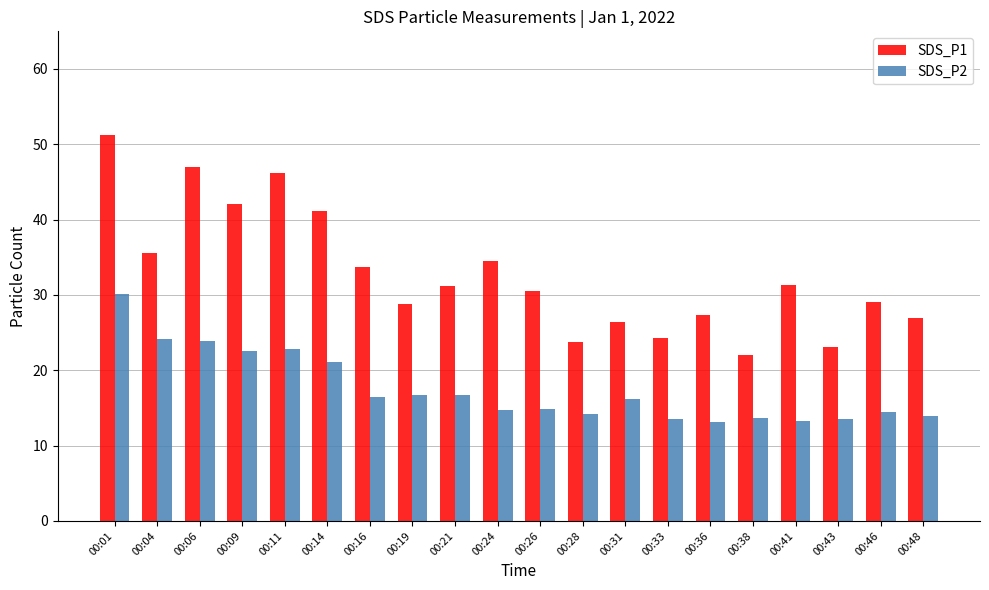

What are all the series names shown in the legend?

SDS_P1, SDS_P2